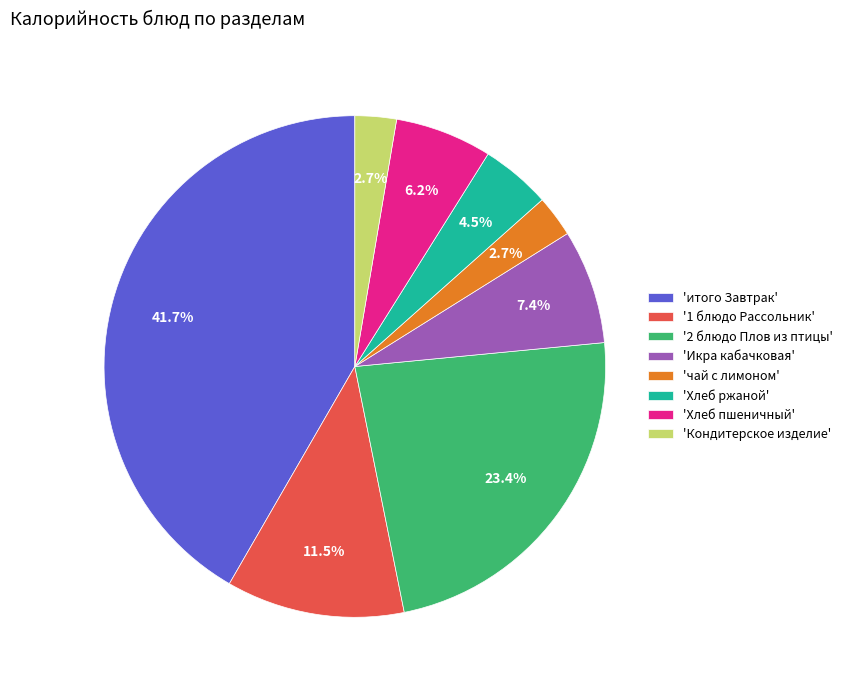

Do 'Кондитерское изделие' and 'Икра кабачковая' together represent more than half of the pie?

No